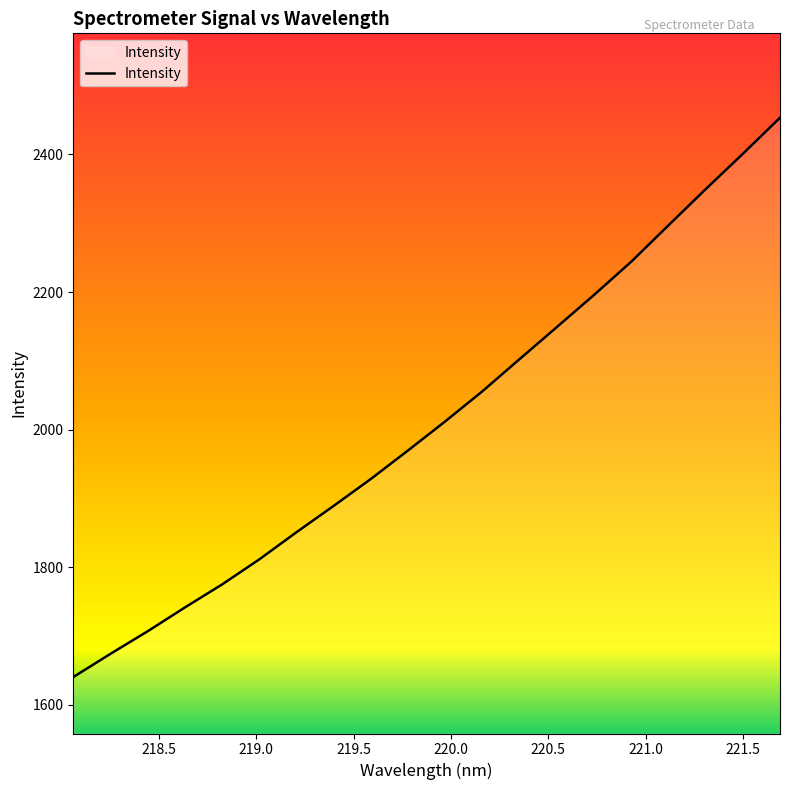

What is the maximum value shown in the chart?

2453.4